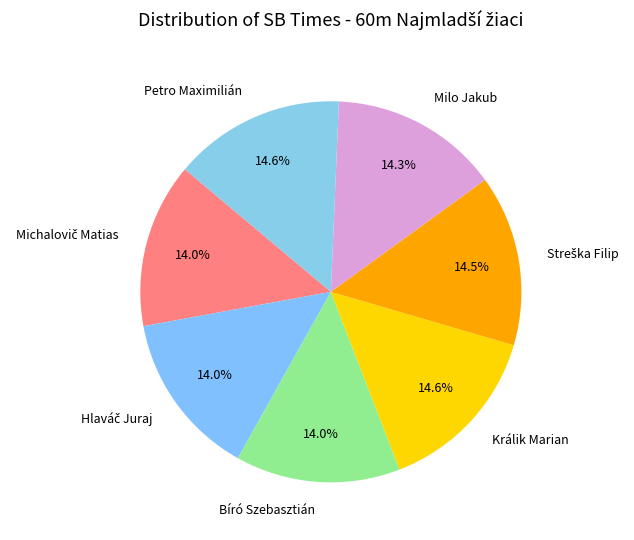

What percentage is NOT represented by Milo Jakub?

85.7%